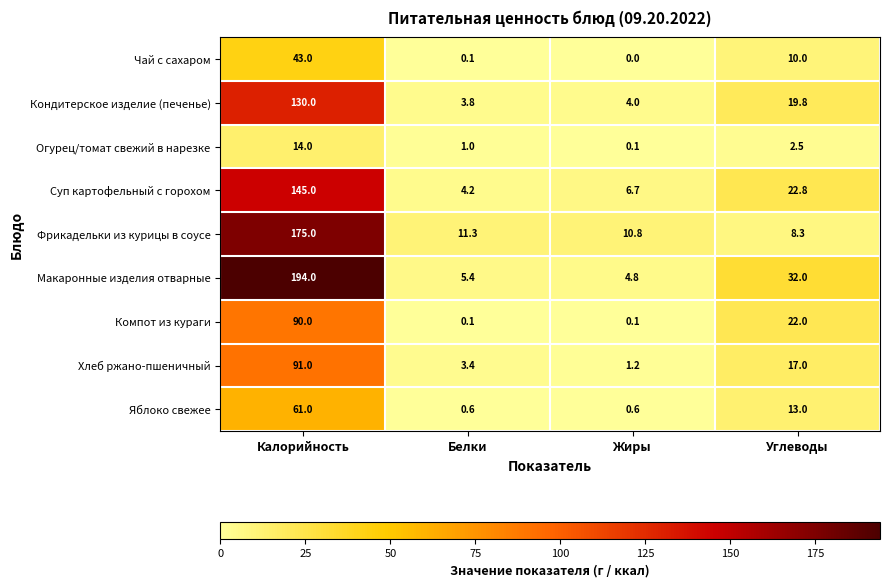

What is the average value of the Компот из кураги series?

28.1